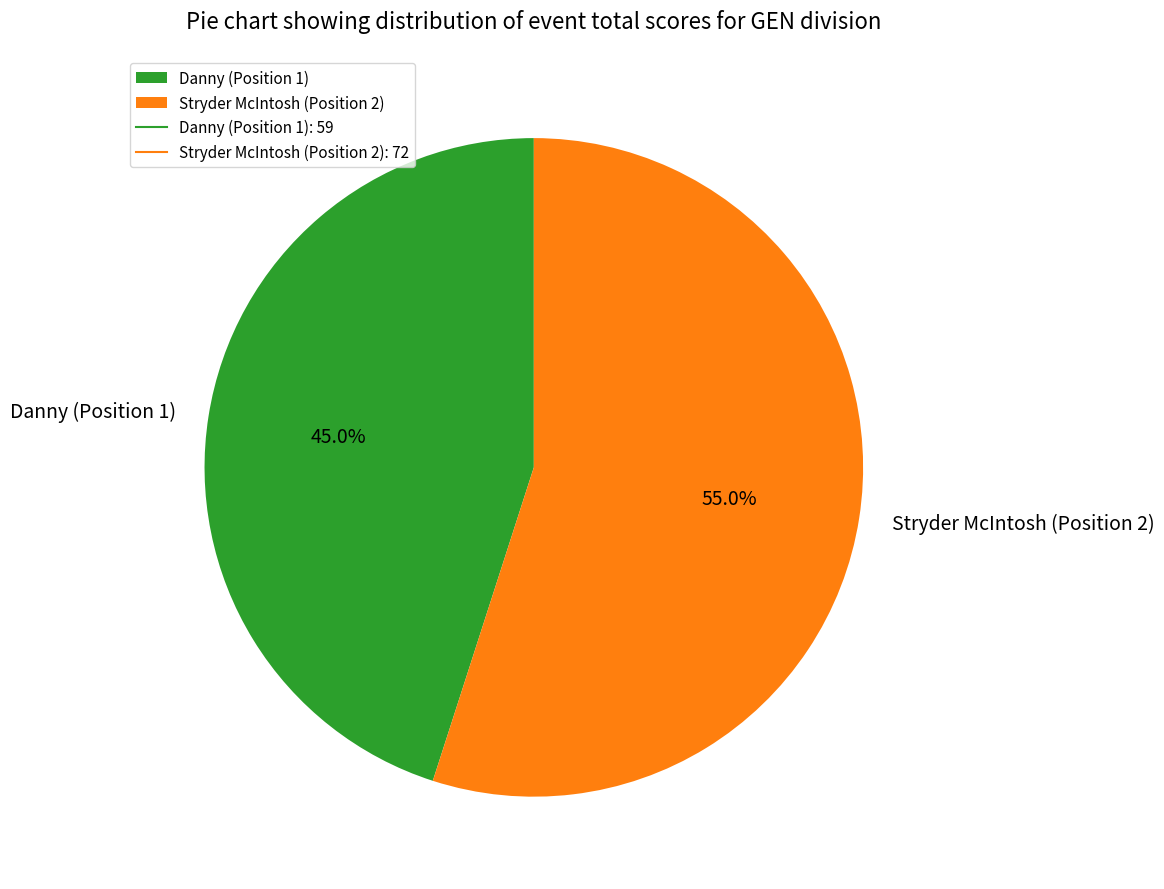

Rank the categories by value from lowest to highest.

Danny (Position 1), Stryder McIntosh (Position 2)